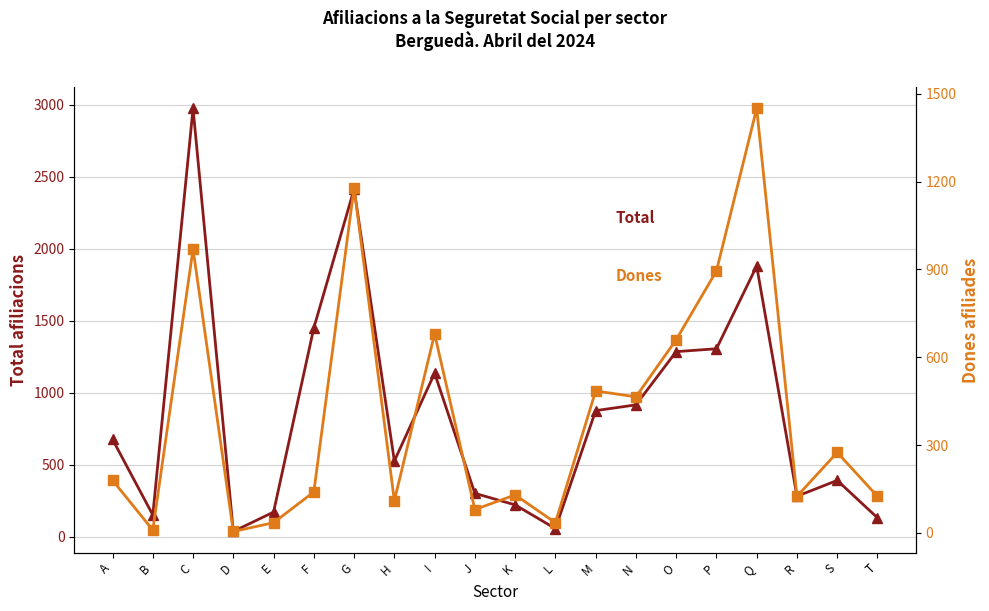

Which has a higher value, O or A?

O